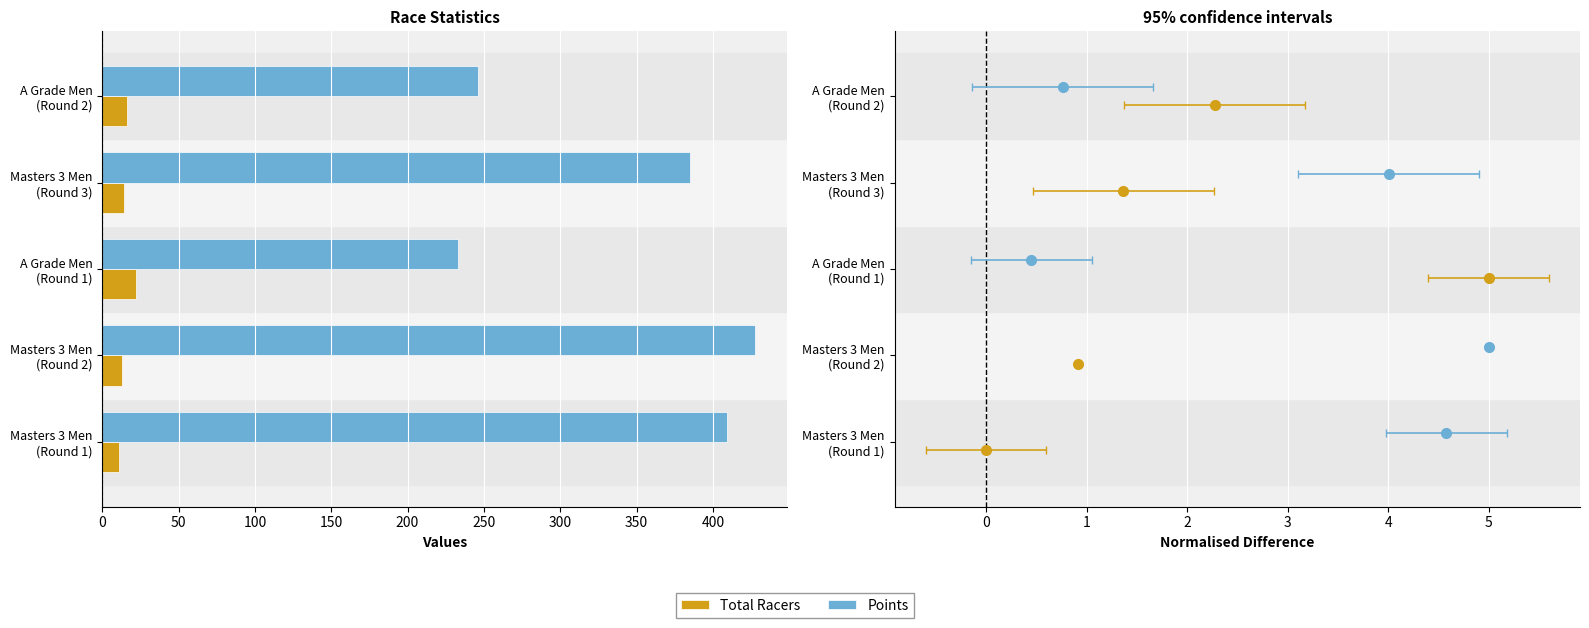

How many data points in Points are less than 384?

2